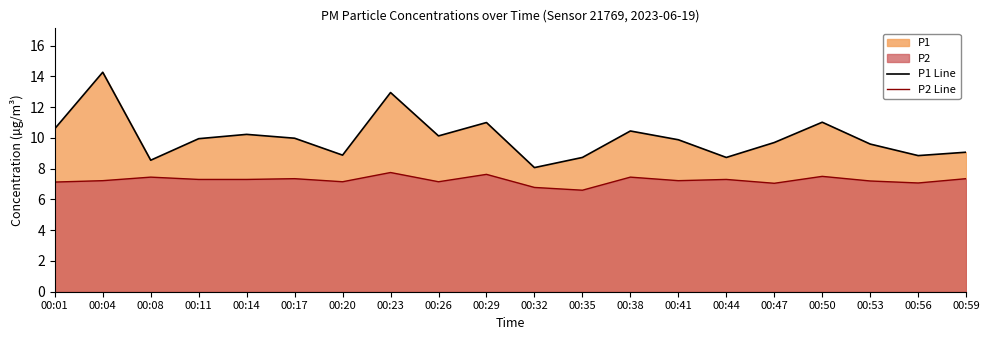

True or false: P1 Line and P2 Line cross at least once.

False